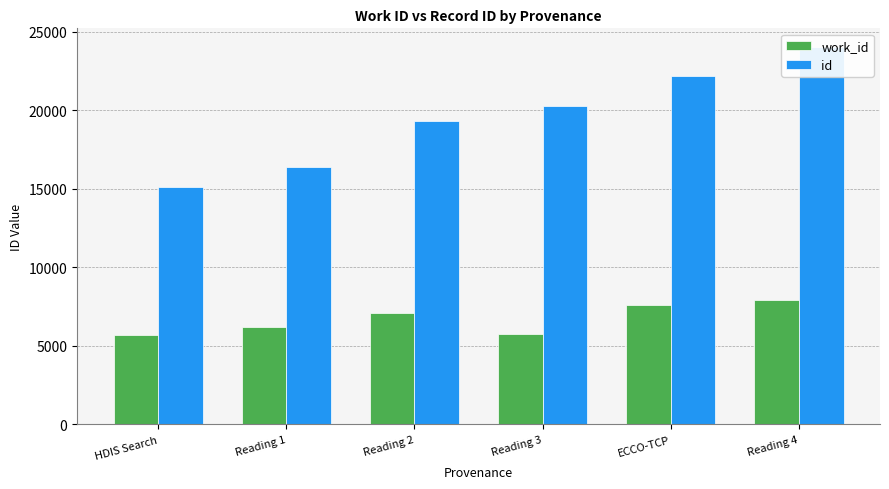

Reading right to left, what are all the values shown in this chart?

work_id: 7934	7591	5736	7120	6202	5682
id: 24029	22195	20283	19297	16413	15157